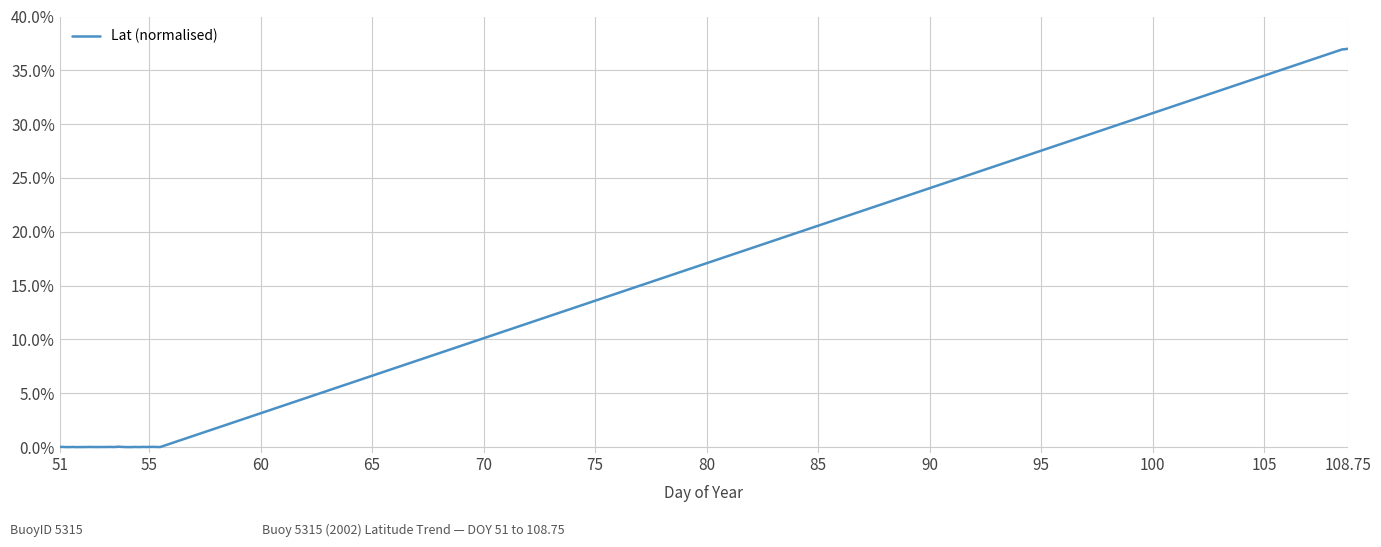

Does the chart display data point markers on the line(s)?

No